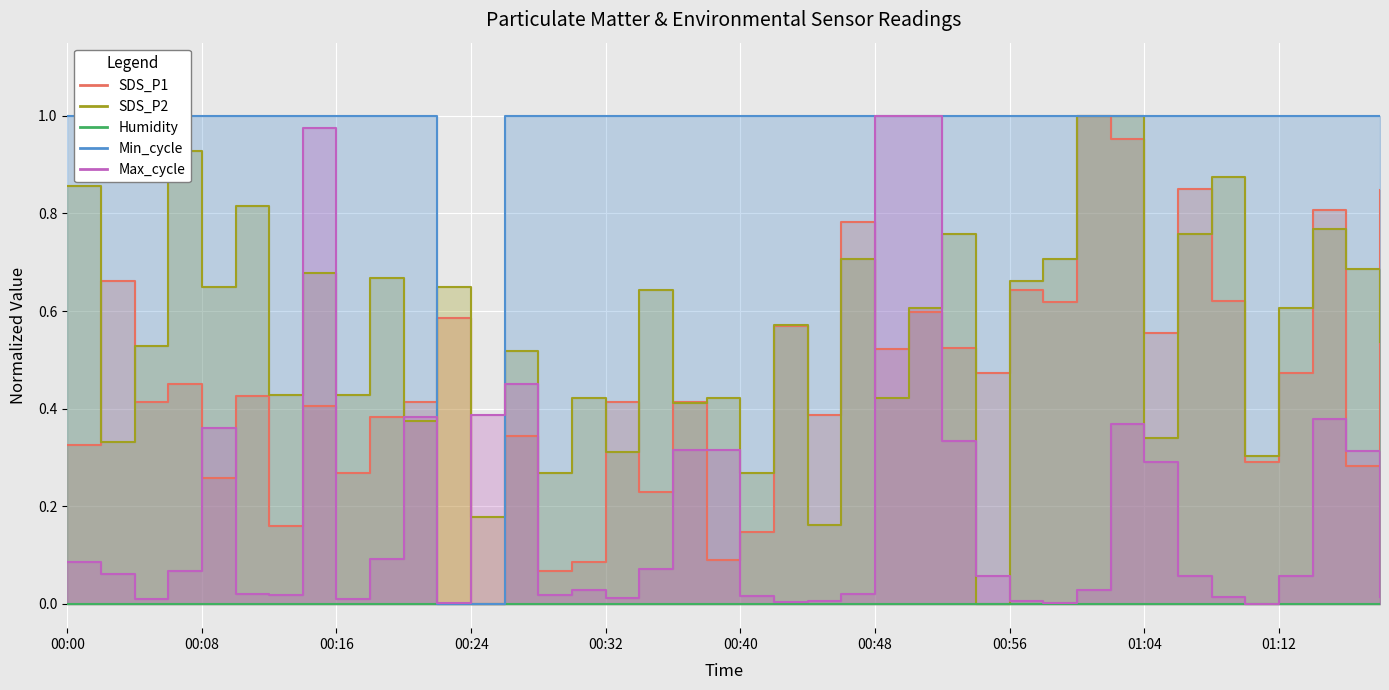

In SDS_P2, how many points are lower than both neighbors (excluding endpoints)?

15